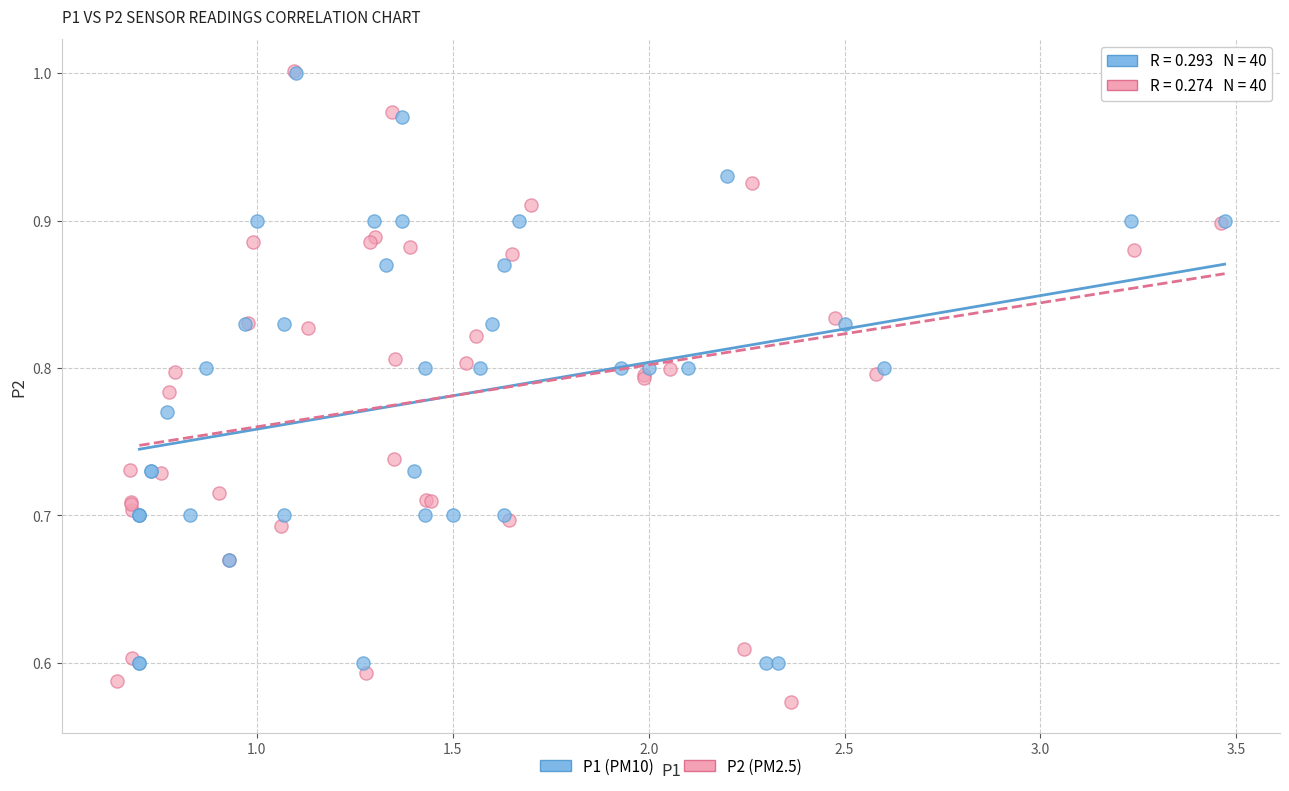

Which series has the largest Y range (max minus min)?

P2 (PM2.5)